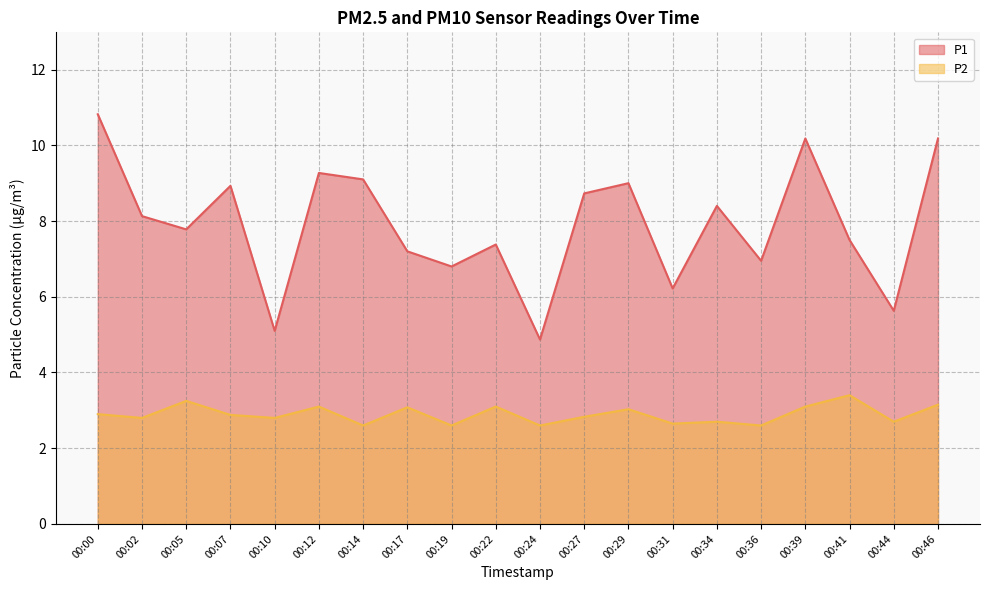

How many interior local valleys does the P2 series have?

8